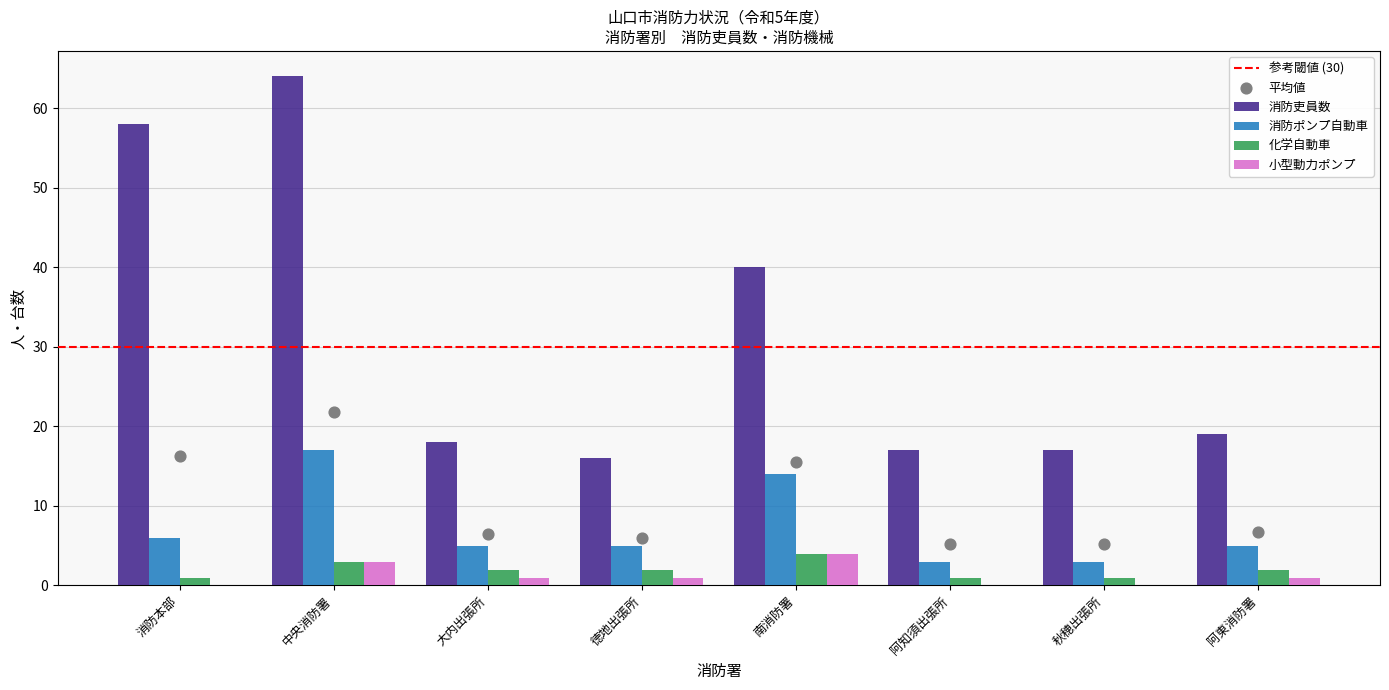

Is the value of 消防吏員数 at 阿東消防署 greater than the value of 化学自動車 at 阿知須出張所?

Yes